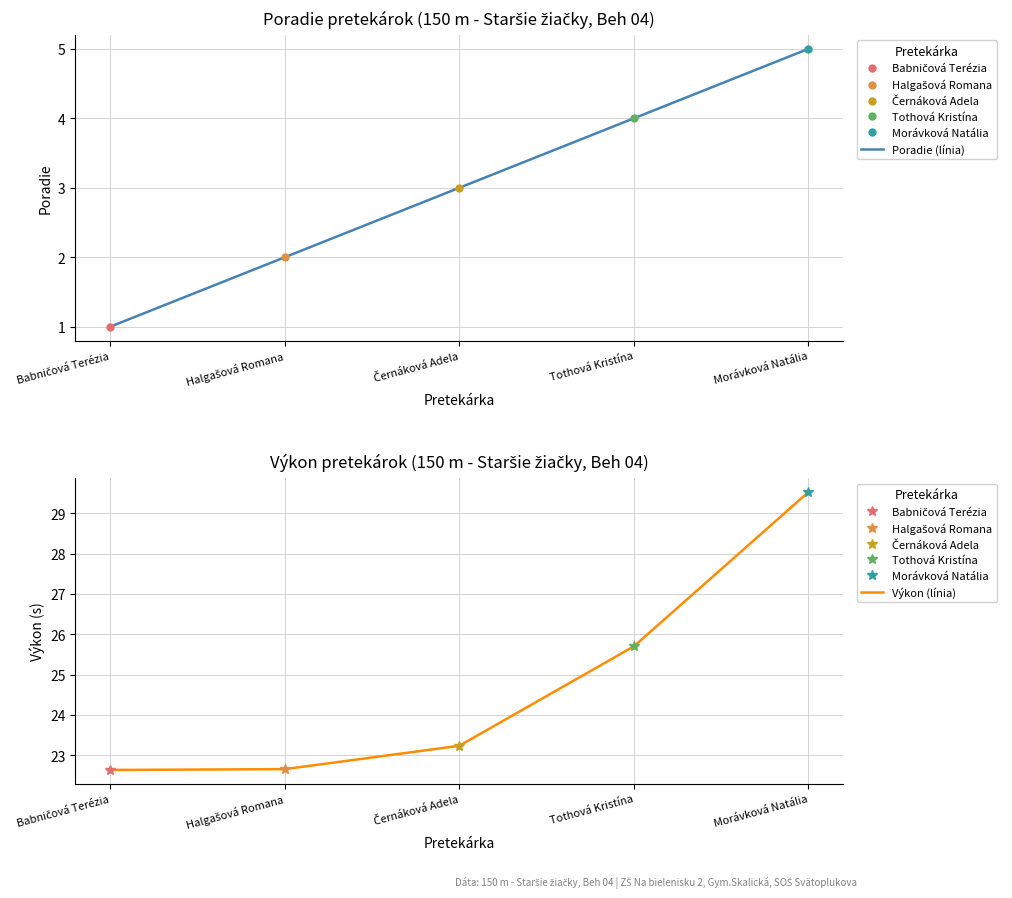

How many values in the Výkon (línia) series exceed 23?

3